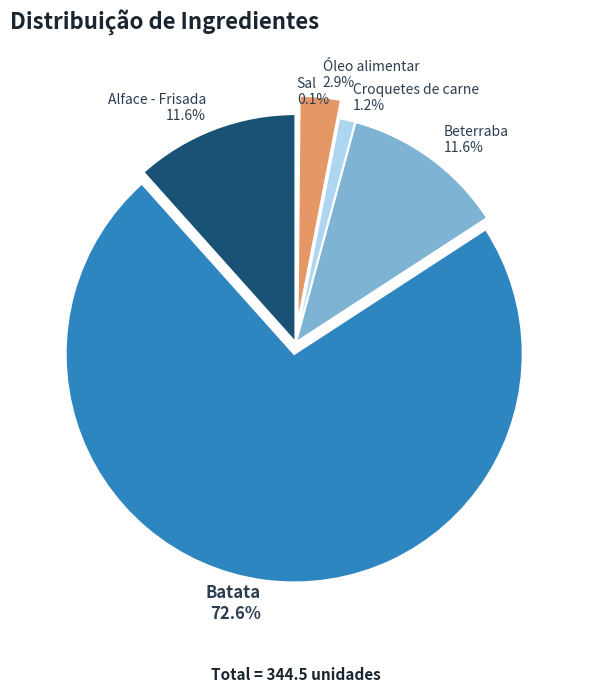

To the nearest percent, what is the difference between the largest and smallest slice percentages?

72%